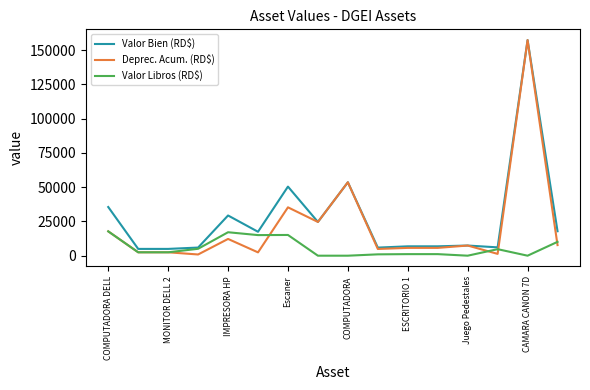

Which series has the largest range (max minus min)?

Deprec. Acum. (RD$)